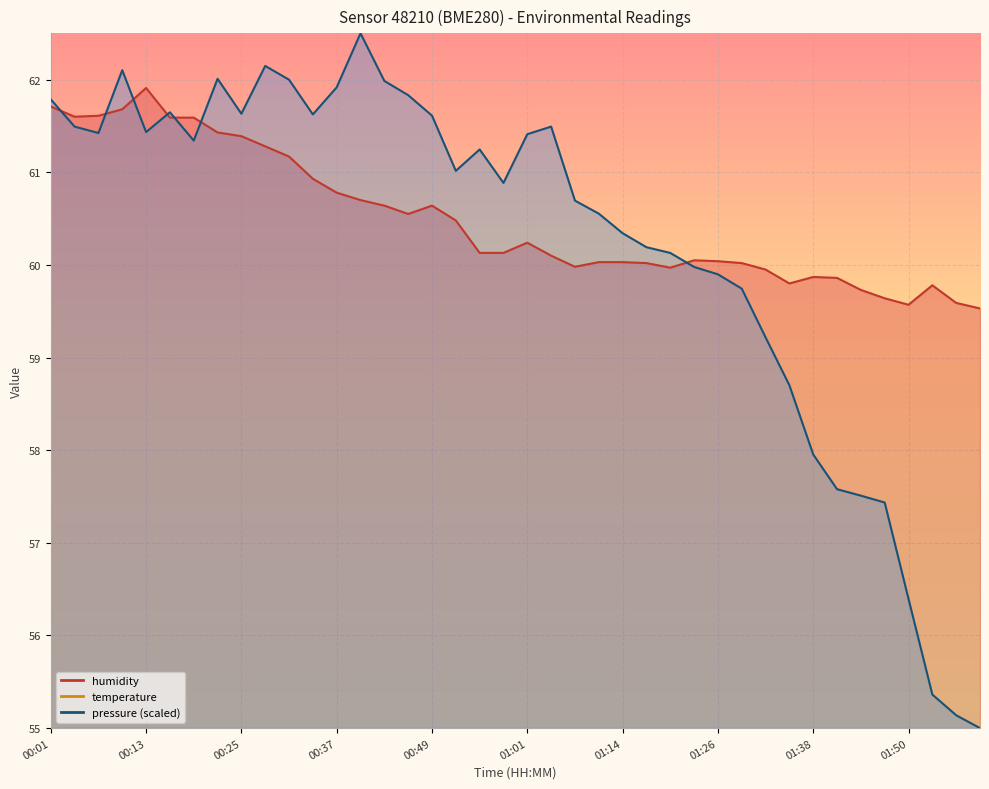

True or false: temperature has more than 1 points higher than both neighbors.

True